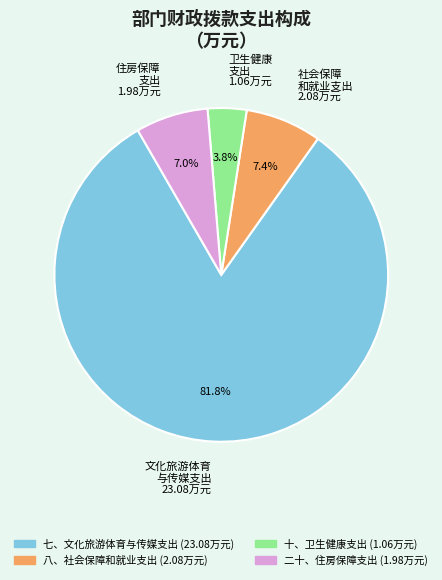

How many slices are in this pie chart?

4